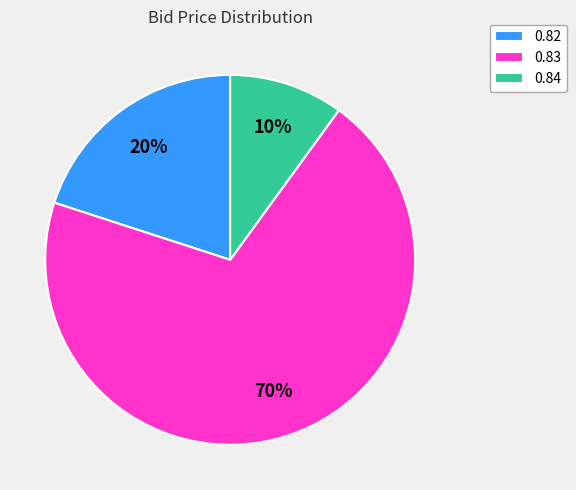

Does 0.84 represent more than half of the total?

No